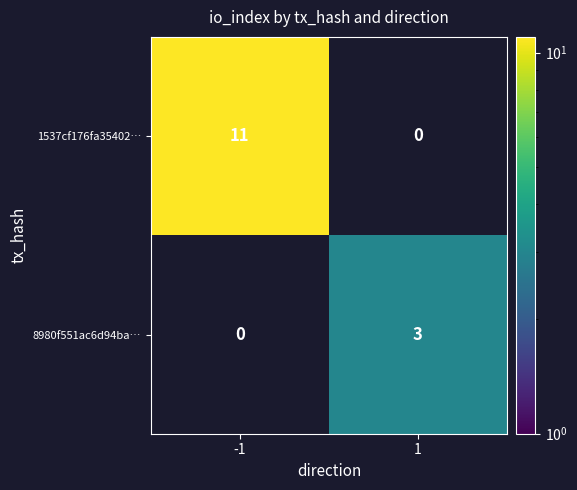

Is the value of 8980f551ac6d94ba… at 1 greater than the value of 1537cf176fa35402… at -1?

No